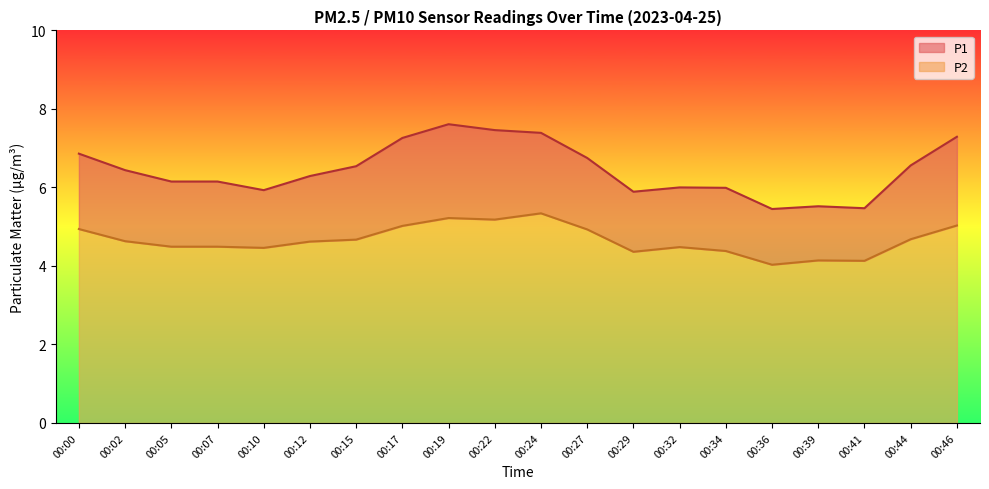

True or false: P1 and P2 intersect in this chart.

False